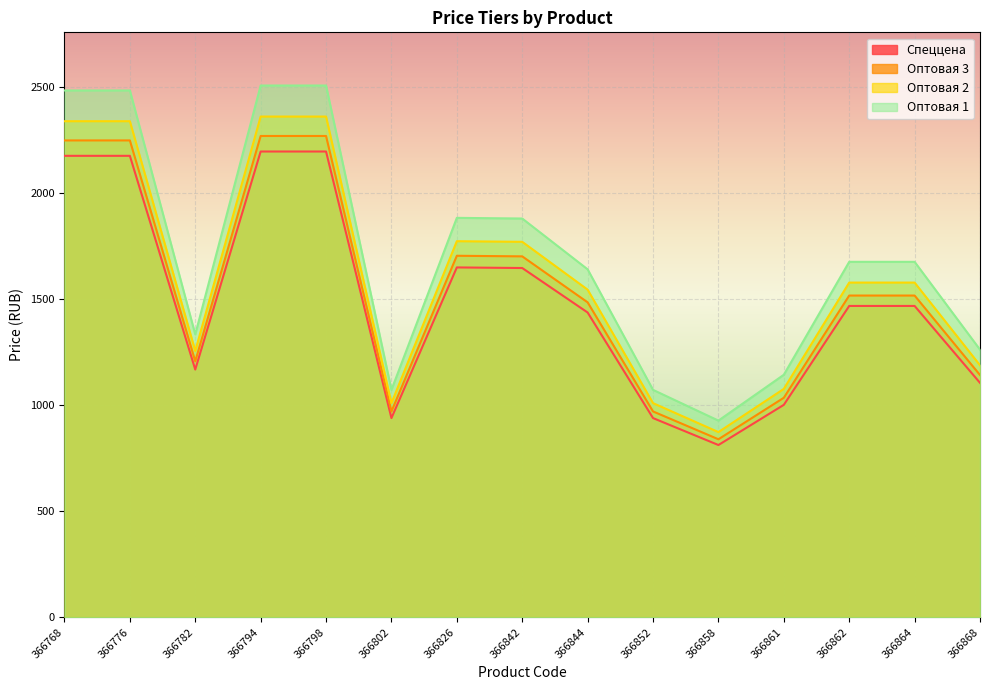

At which category is the sum across all series the highest?

366794